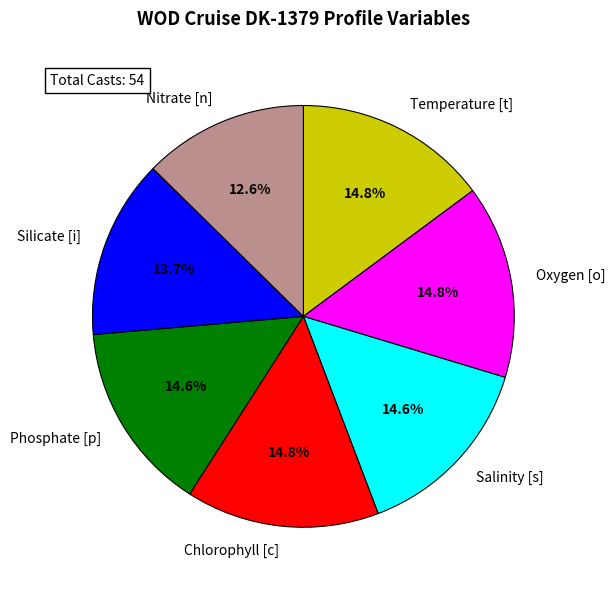

Which has a higher value, Silicate [i] or Nitrate [n]?

Silicate [i]